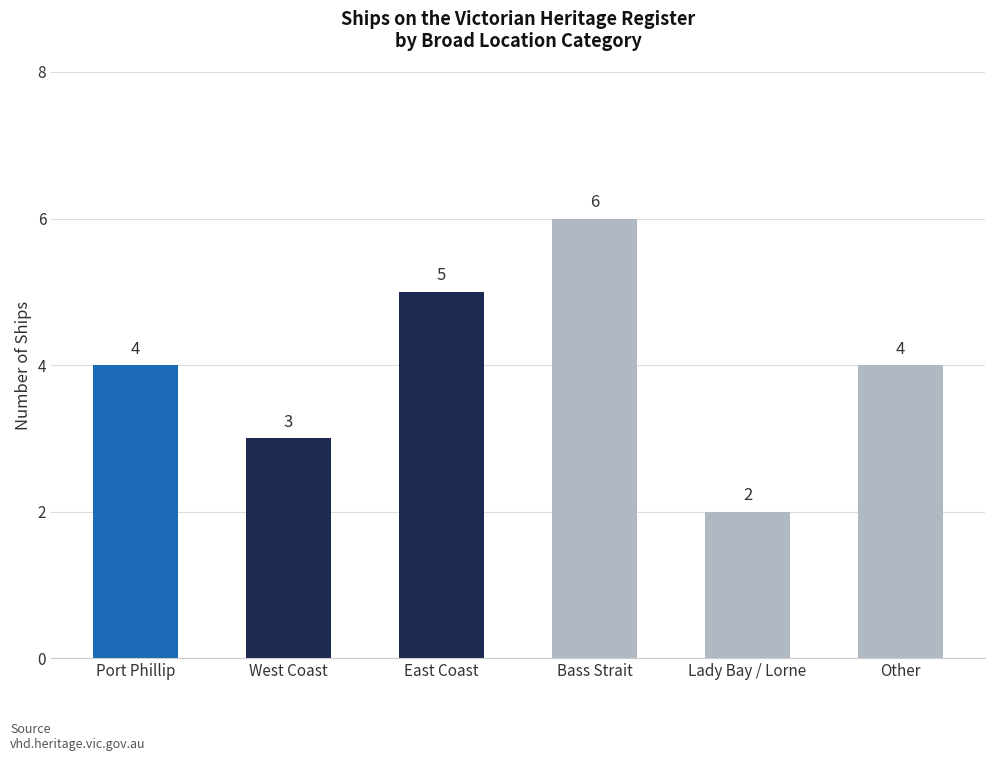

What is the approximate value at Lady Bay / Lorne?

2